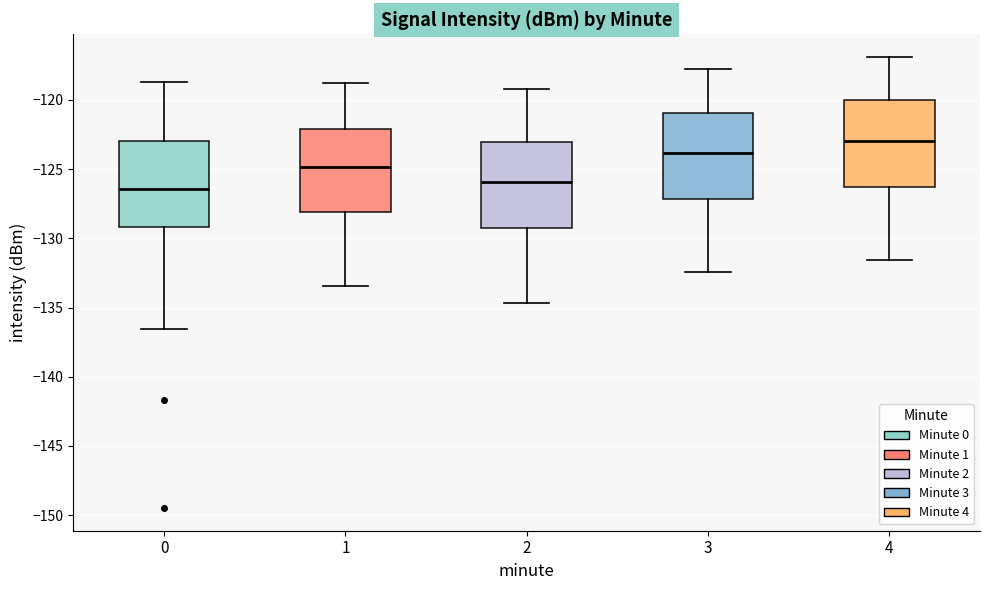

Where does the upper whisker of the box at x = 4 end on the y-axis? The values are not printed on the chart, so give them approximately, as read against the axis.

-117.0